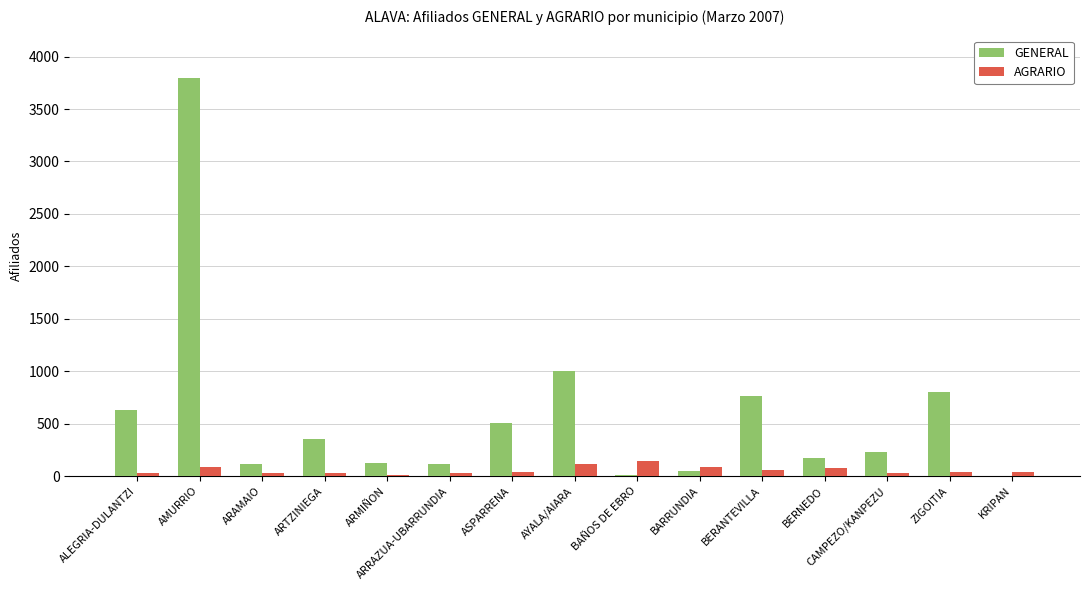

What is the total value across all series at ZIGOITIA?

840